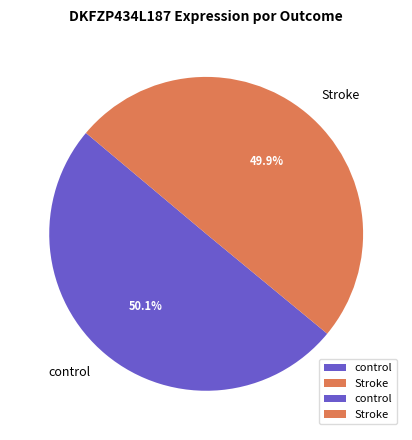

Does any single category account for the majority?

Yes